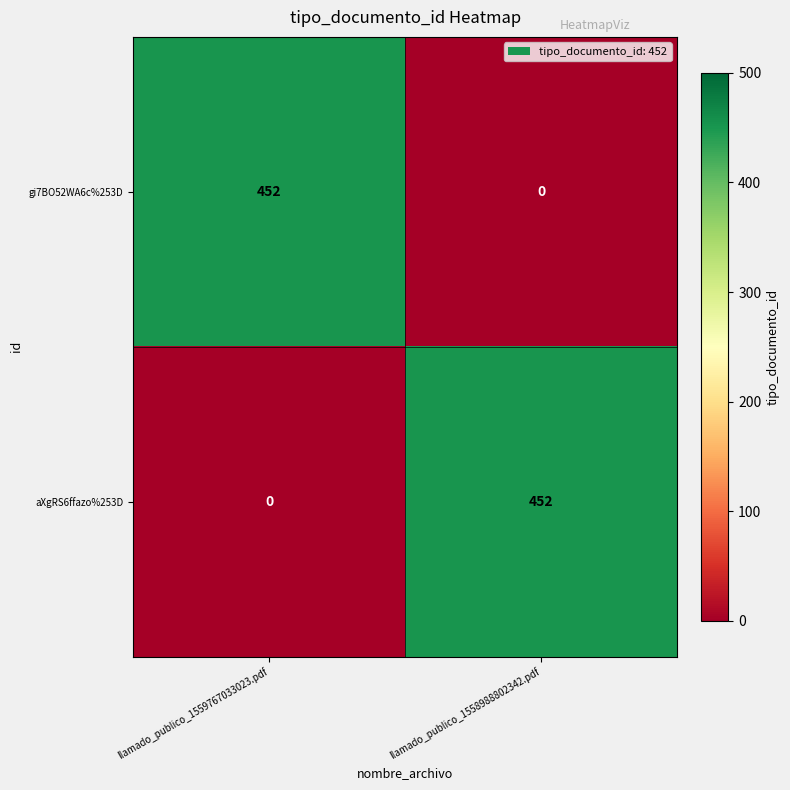

What is the spread (max minus min) of values at llamado_publico_1558988802342.pdf?

452